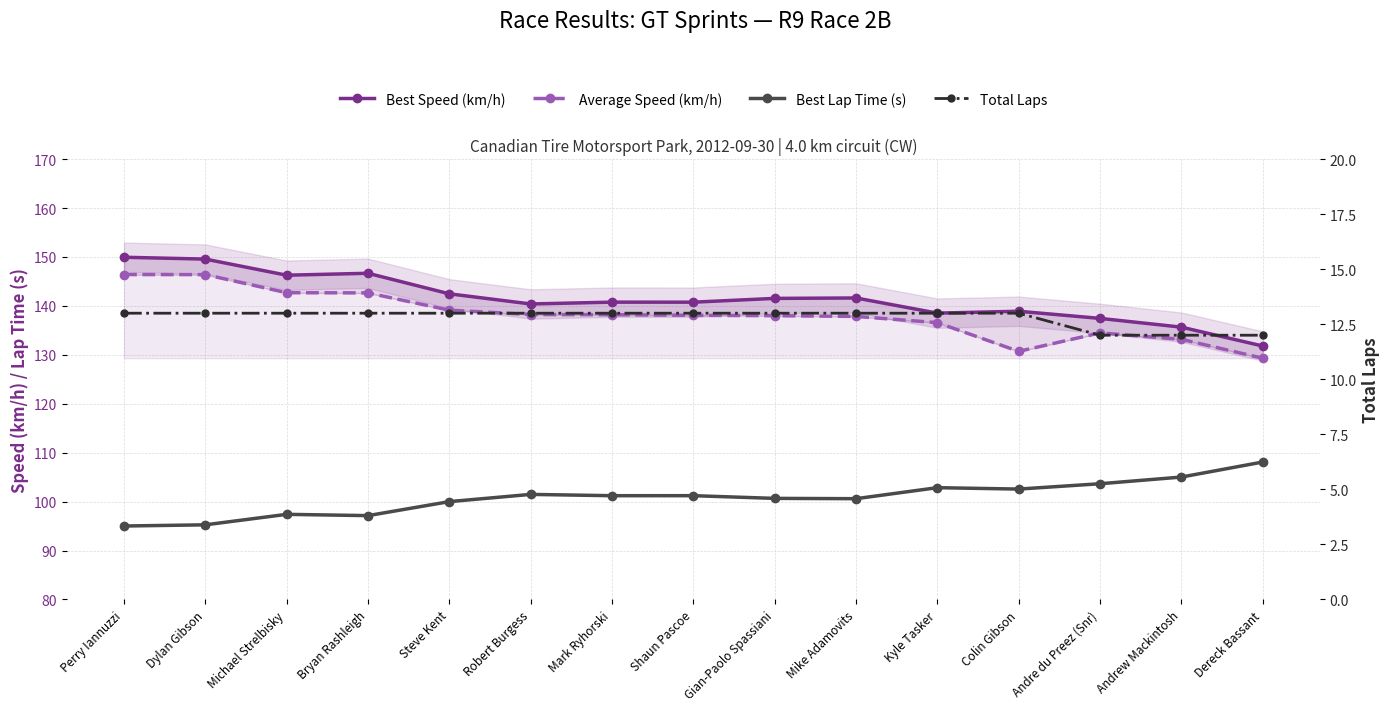

True or false: Total Laps has a value of 13.0 at Dylan Gibson.

True